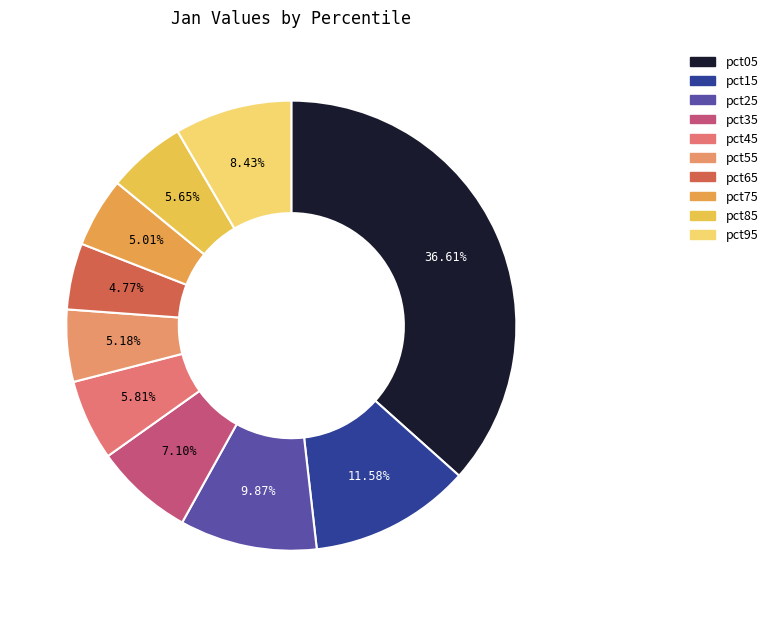

To the nearest percent, what is the difference between the largest and smallest slice percentages?

32%